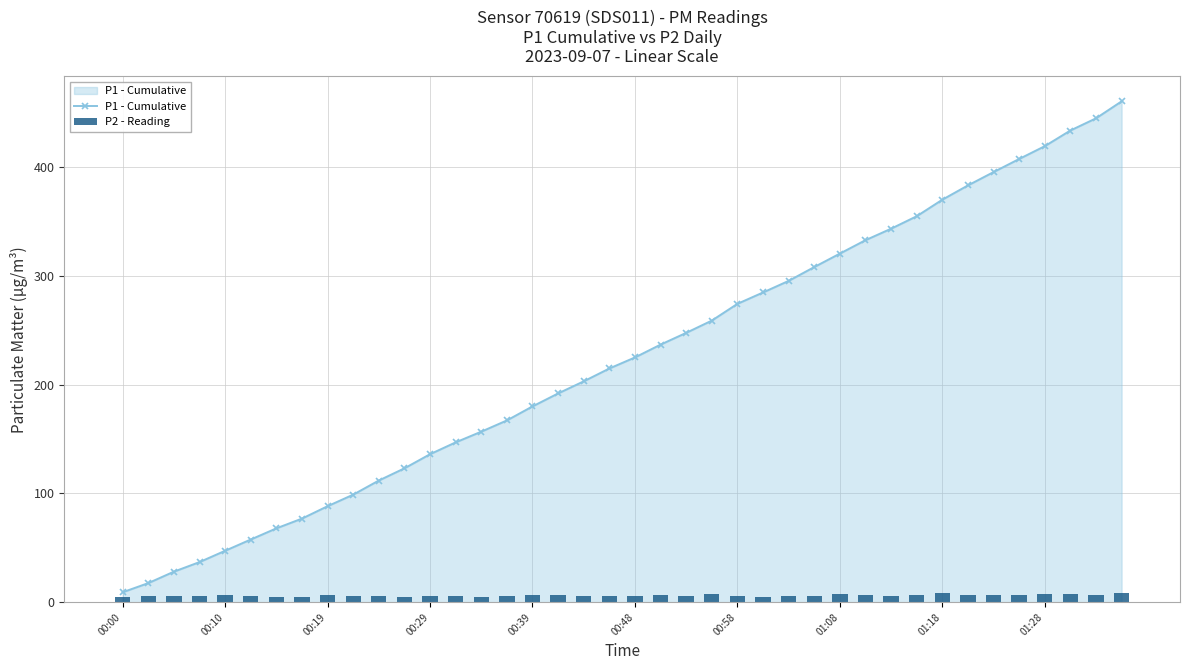

Which series has the largest total across all categories?

P1 - Cumulative